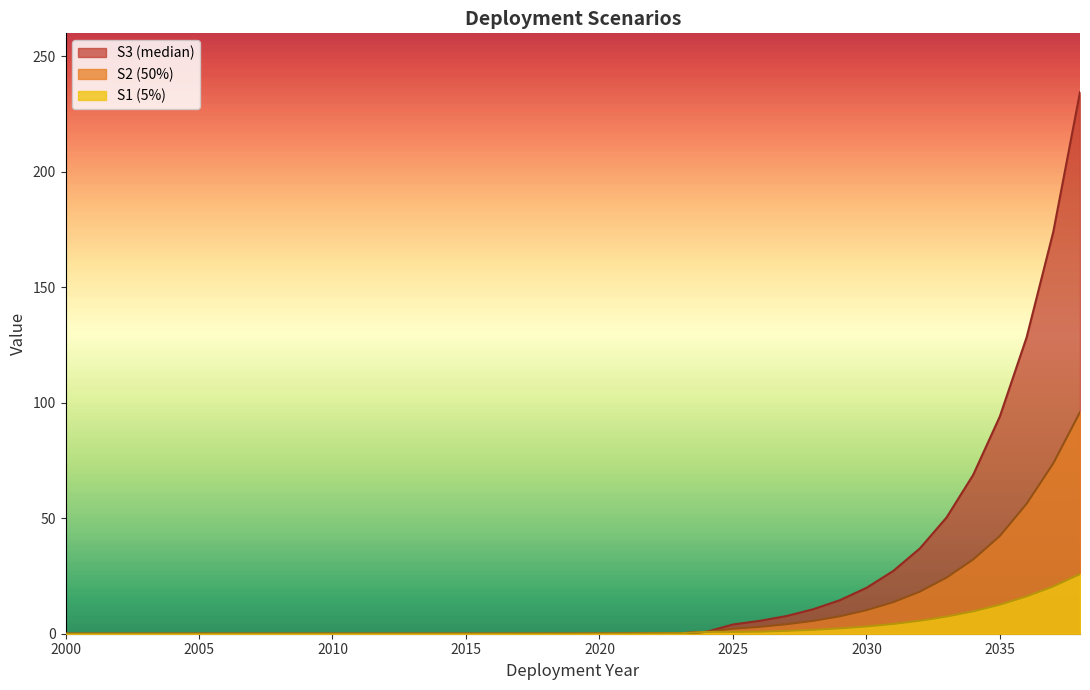

Which series has the largest total across all categories?

S3 (median)